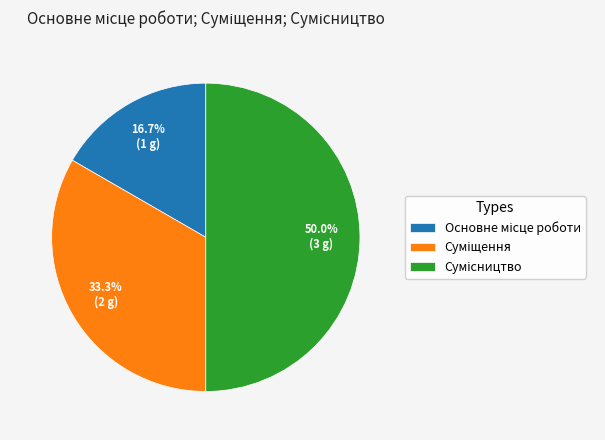

To the nearest percent, what portion does Суміщення represent?

33%